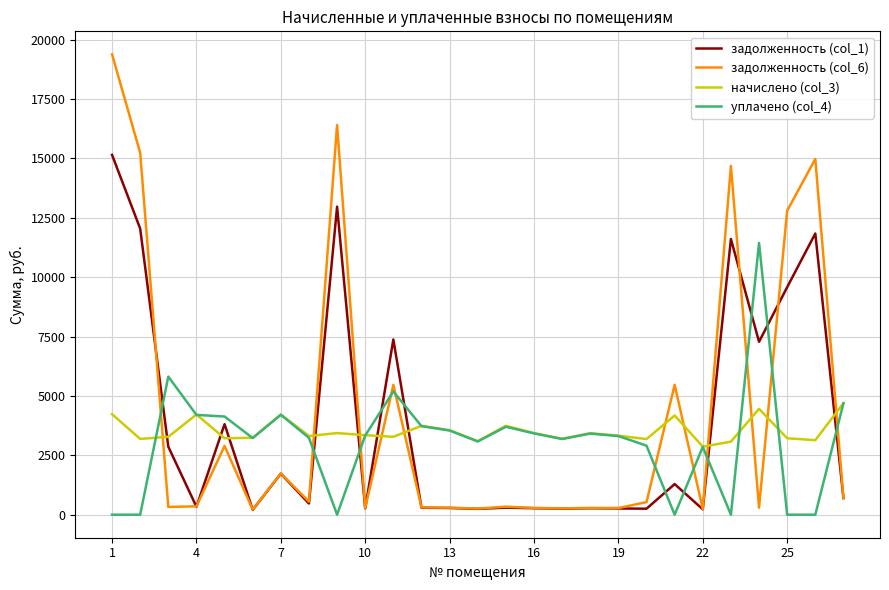

What is the highest value of the задолженность (col_1) series?

15147.9